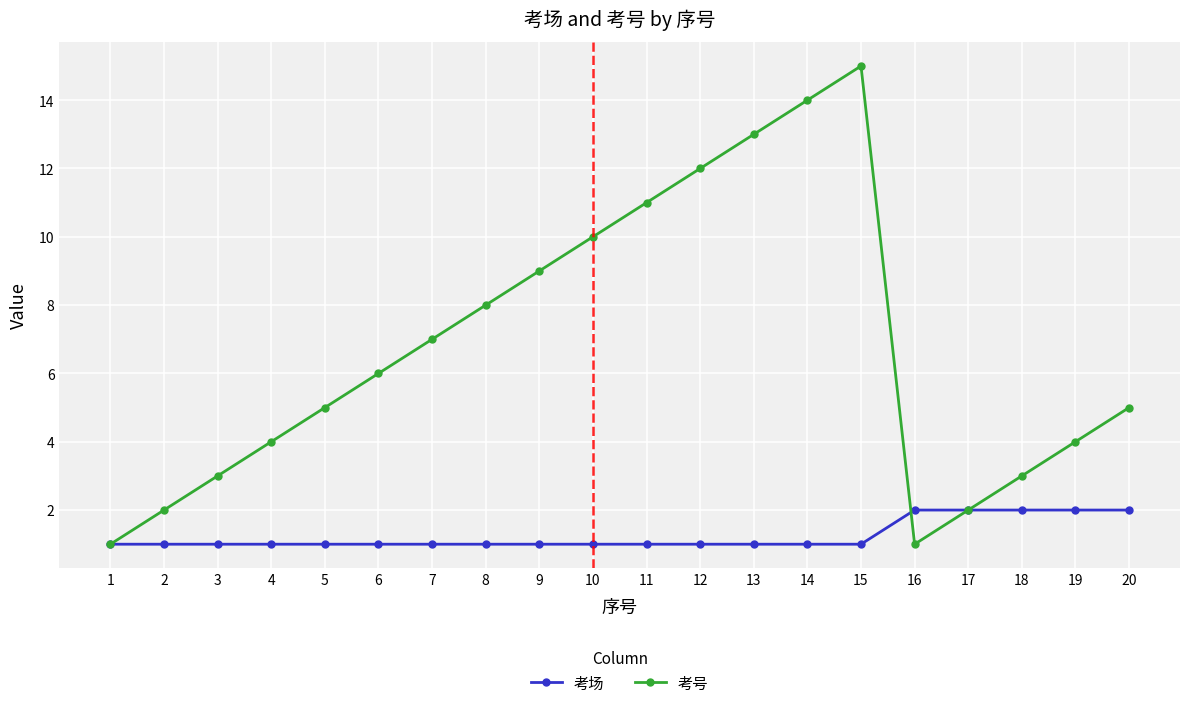

What is the maximum value shown in the chart?

15